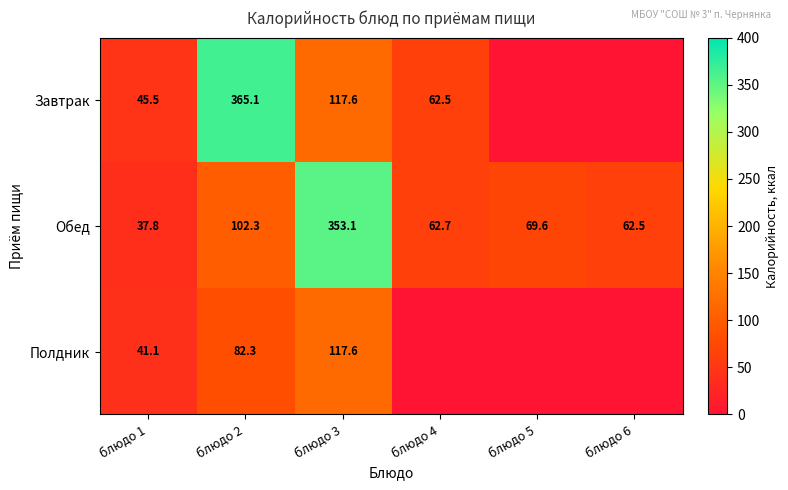

Is the value of Обед at блюдо 5 greater than the value of Завтрак at блюдо 2?

No